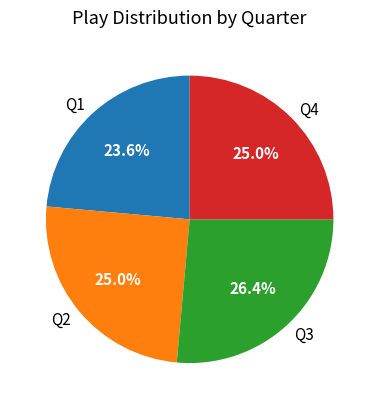

Count the number of slices in the pie.

4